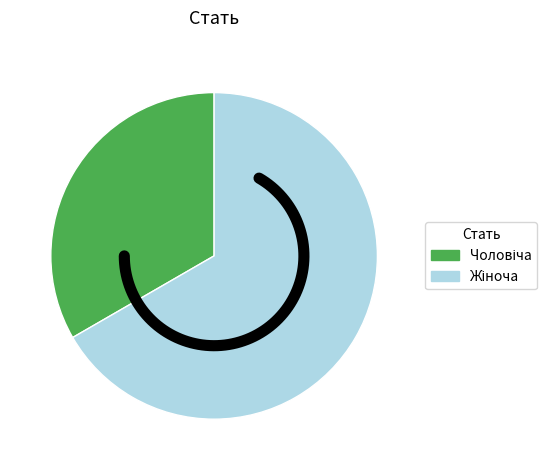

To the nearest percent, what portion does Чоловіча represent?

33%